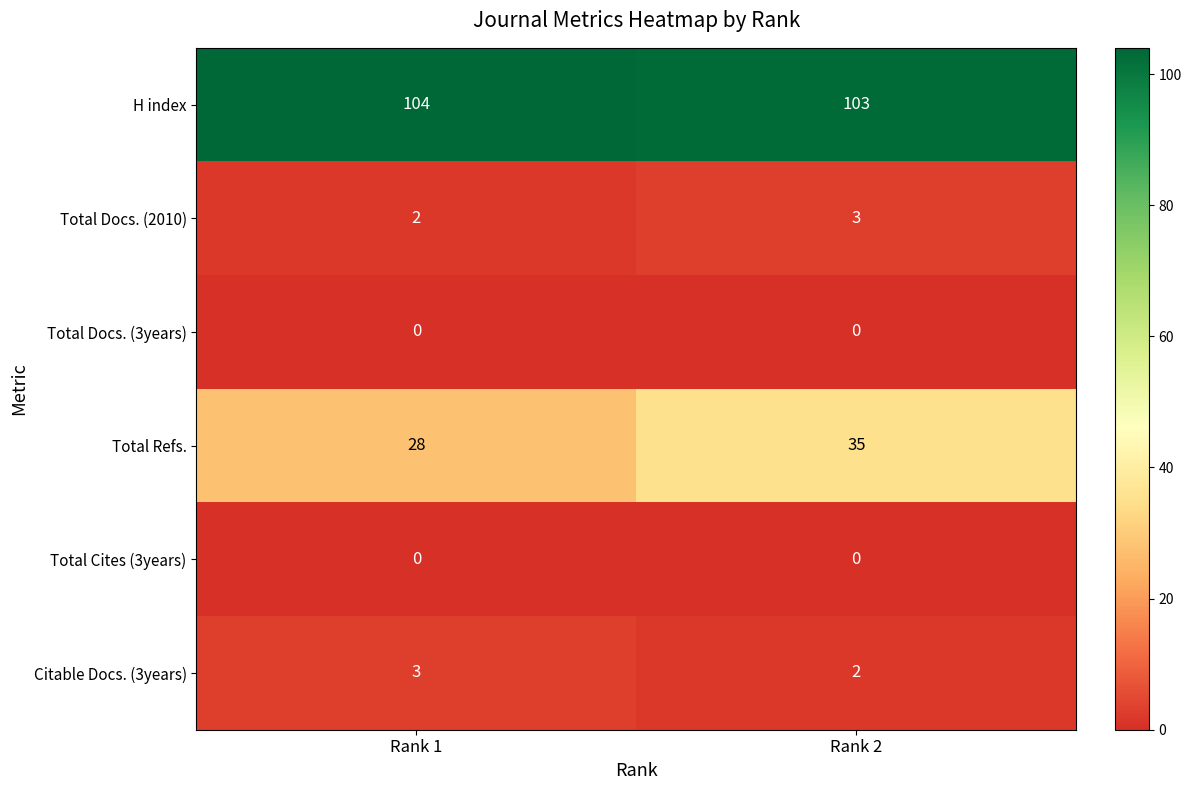

What is the sum of all Citable Docs. (3years) values?

5